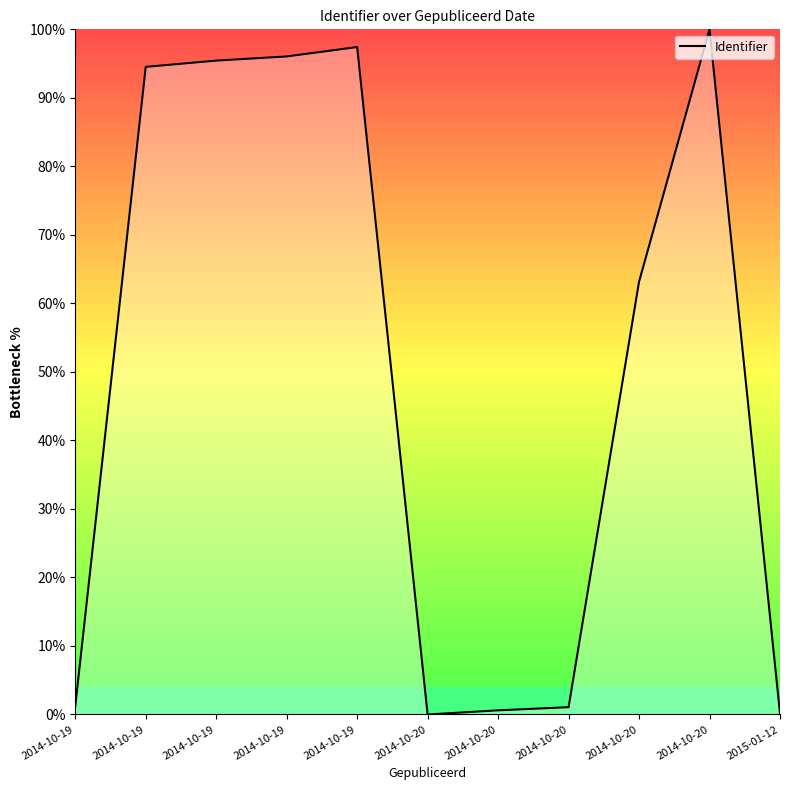

How many lines are shown in the chart?

1